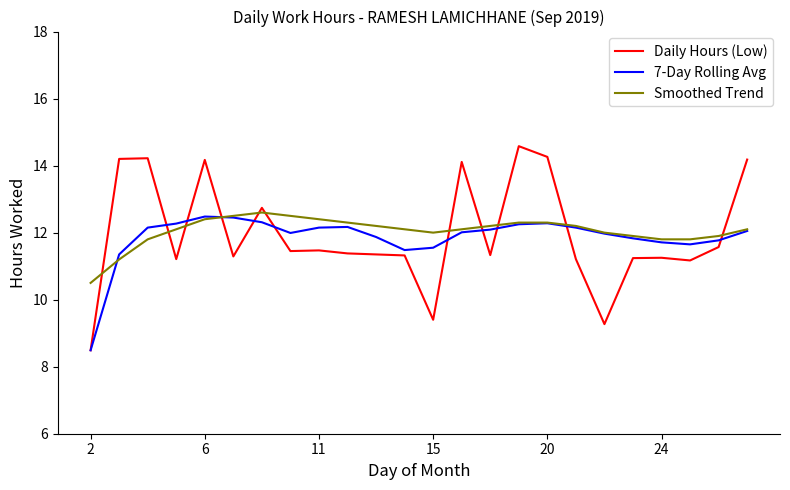

Rank the series by their maximum value, from lowest to highest.

7-Day Rolling Avg, Smoothed Trend, Daily Hours (Low)